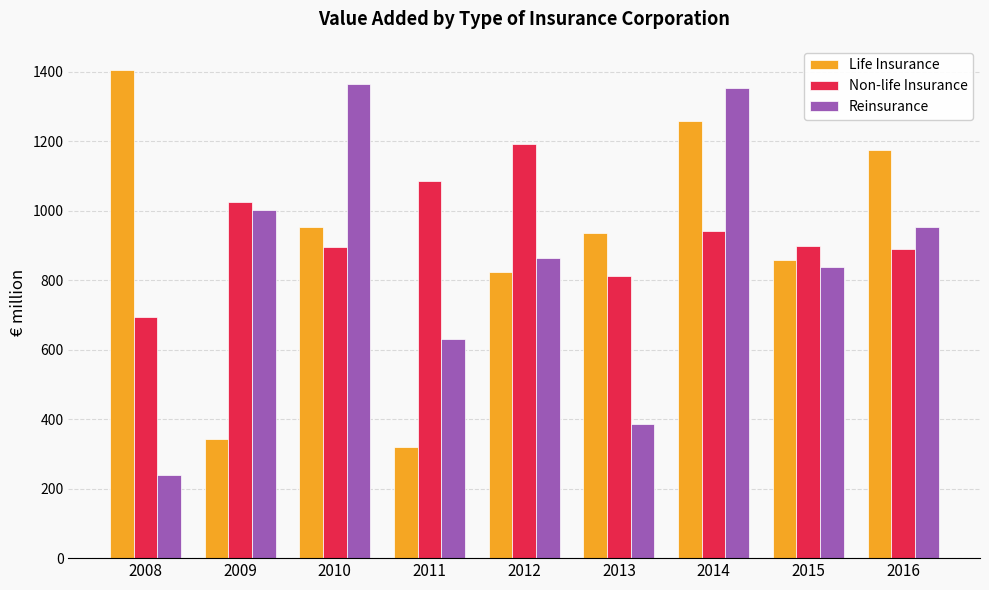

Which label corresponds to the largest value in the chart?

2008